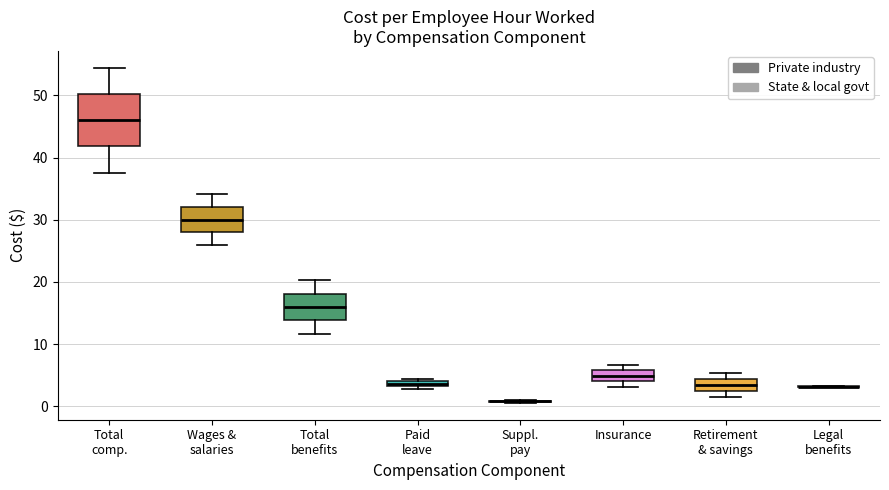

Where is the upper edge of the box for Retirement & savings on the y-axis? The values are not printed on the chart, so give them approximately, as read against the axis.

4